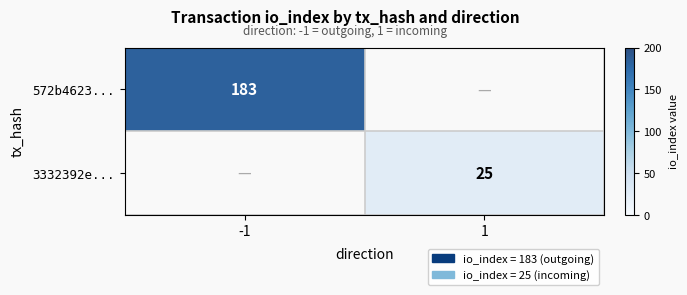

The value of 572b4623... at -1 is 258. True or false?

False